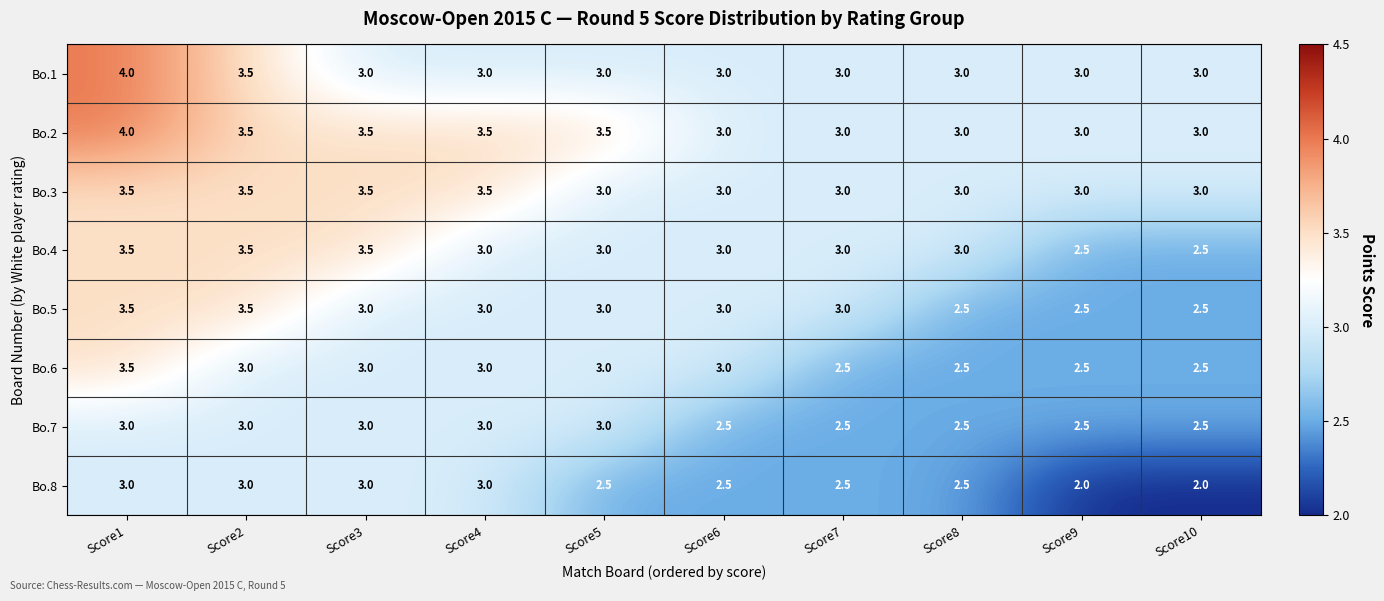

How many series are shown in this chart?

8